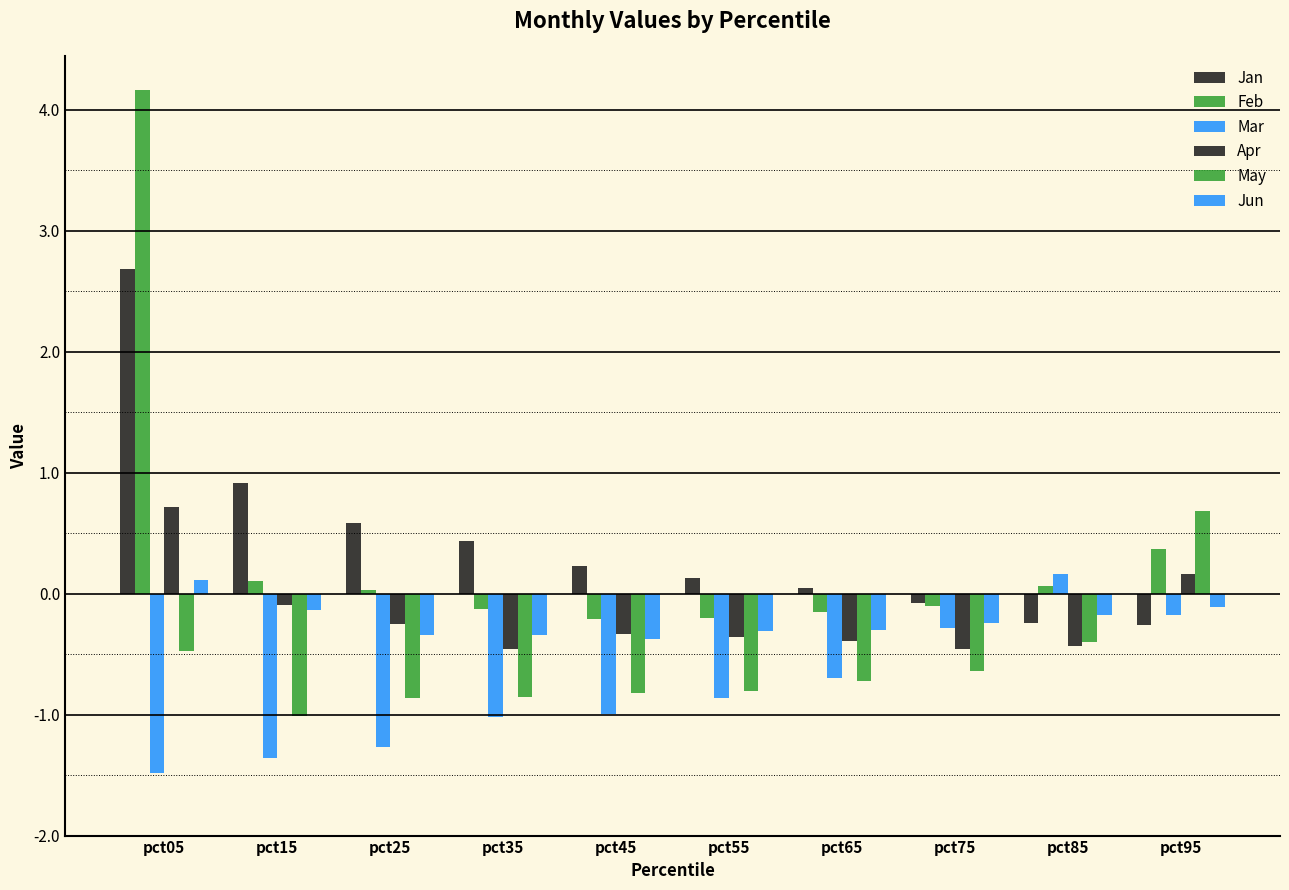

At which label does Jun first exceed 0?

pct05